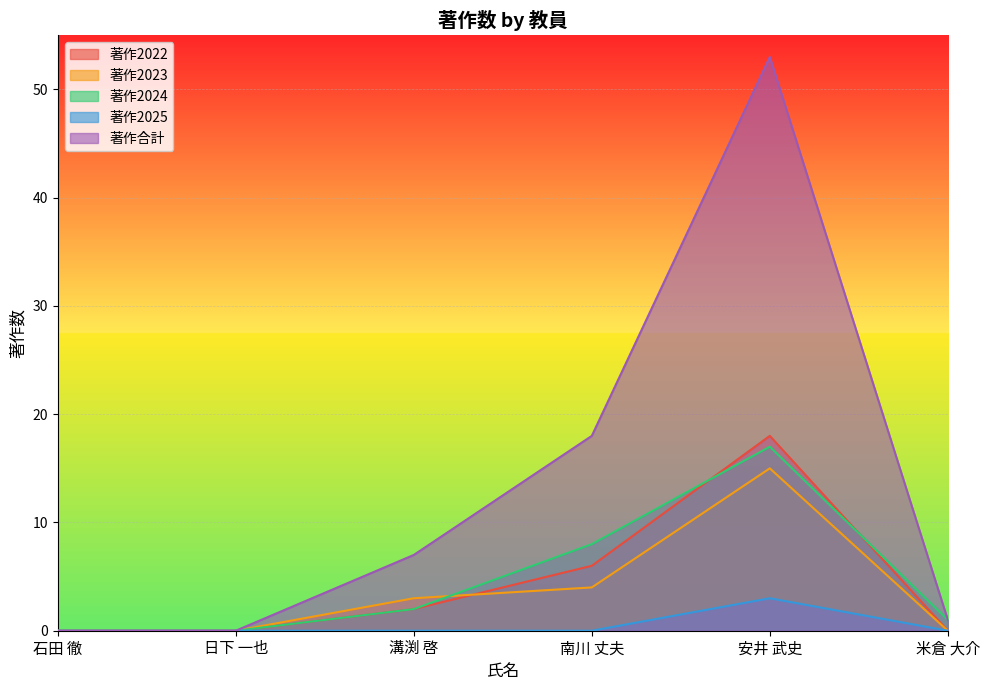

The 著作2024 series shows 23 at 安井 武史. True or false?

False